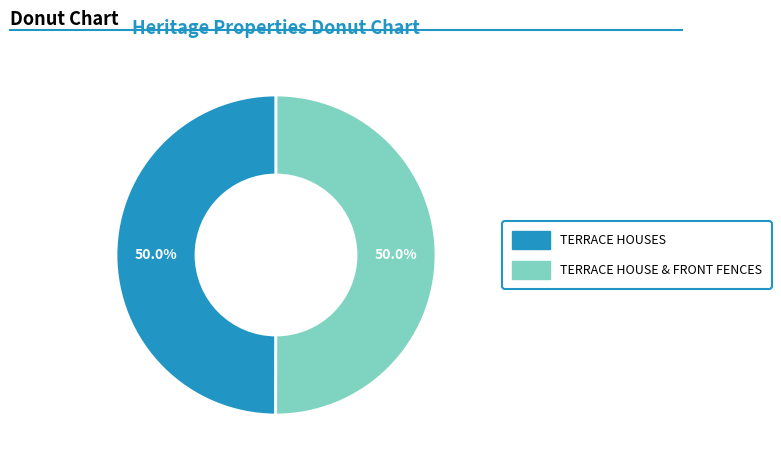

What is the total percentage of TERRACE HOUSES and TERRACE HOUSE & FRONT FENCES?

100.0%